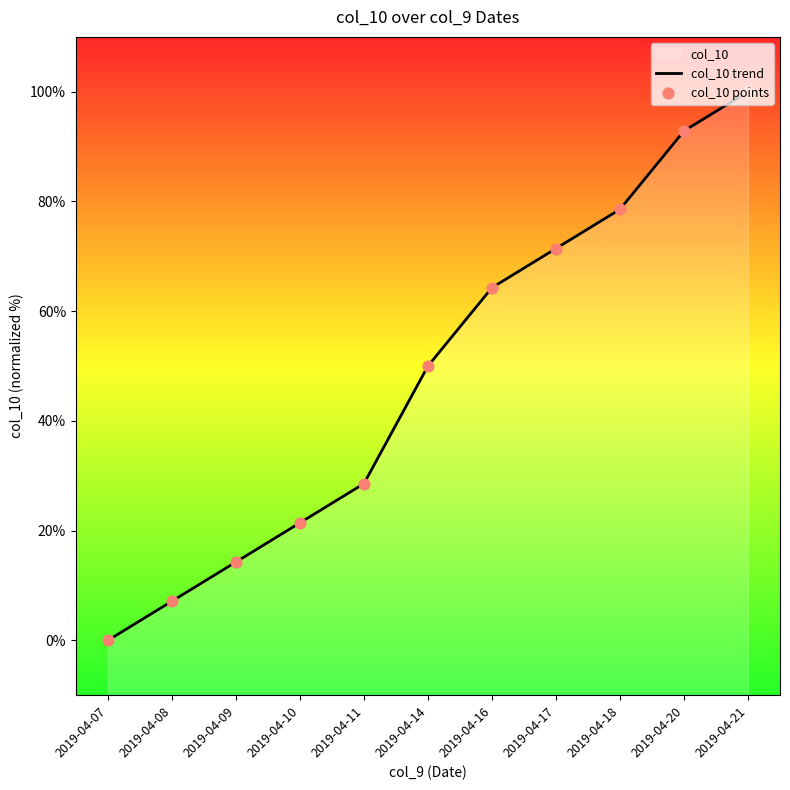

Which series contains the lowest Y value?

col_10 trend